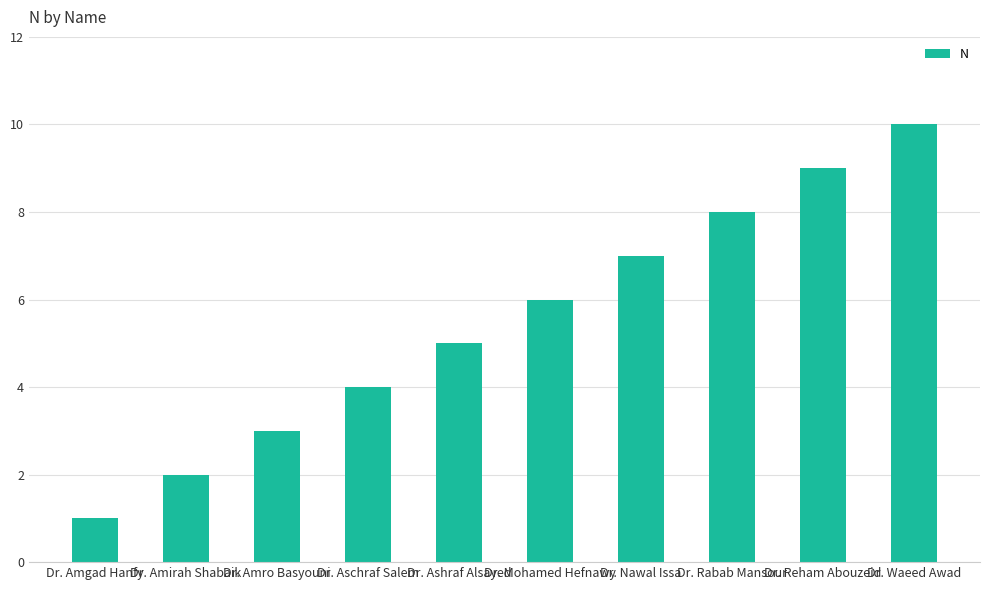

What is the value of the 5th bar from the left?

5